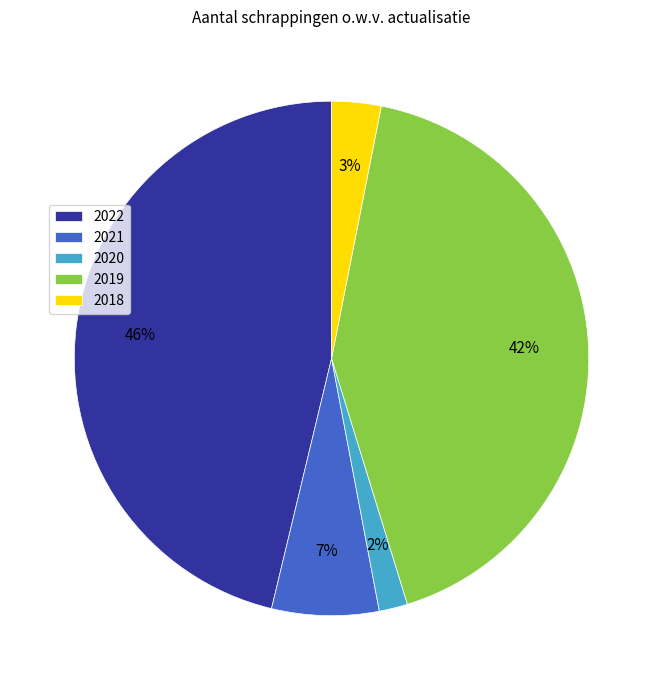

To the nearest percent, what percentage of the pie is 2021?

7%